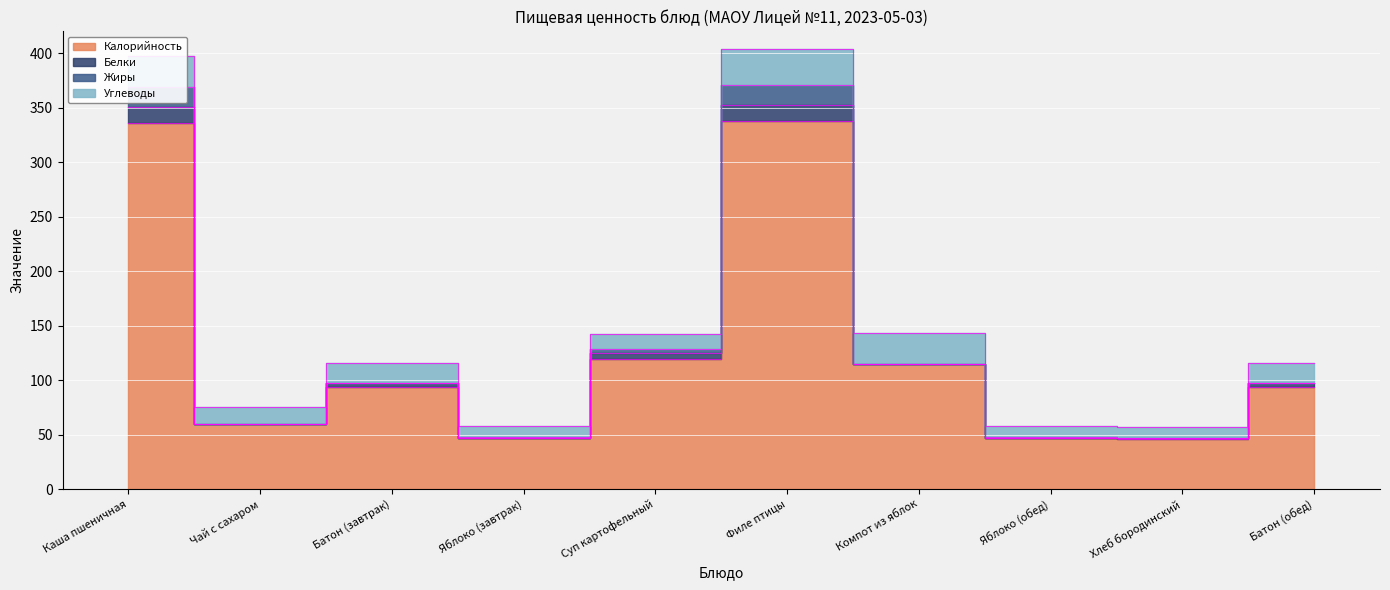

Reading left to right, what are all the values shown in this chart?

Калорийность: 336.0	60.0	94.0	47.0	119.0	338.0	115.0	47.0	46.0	94.0
Белки: 15.0	0.0	3.0	0.0	6.0	14.0	0.0	0.0	1.0	3.0
Жиры: 18.0	0.0	0.0	1.0	4.0	19.0	0.0	1.0	0.0	0.0
Углеводы: 28.0	15.0	19.0	9.8	13.0	33.0	28.0	9.8	10.0	19.0